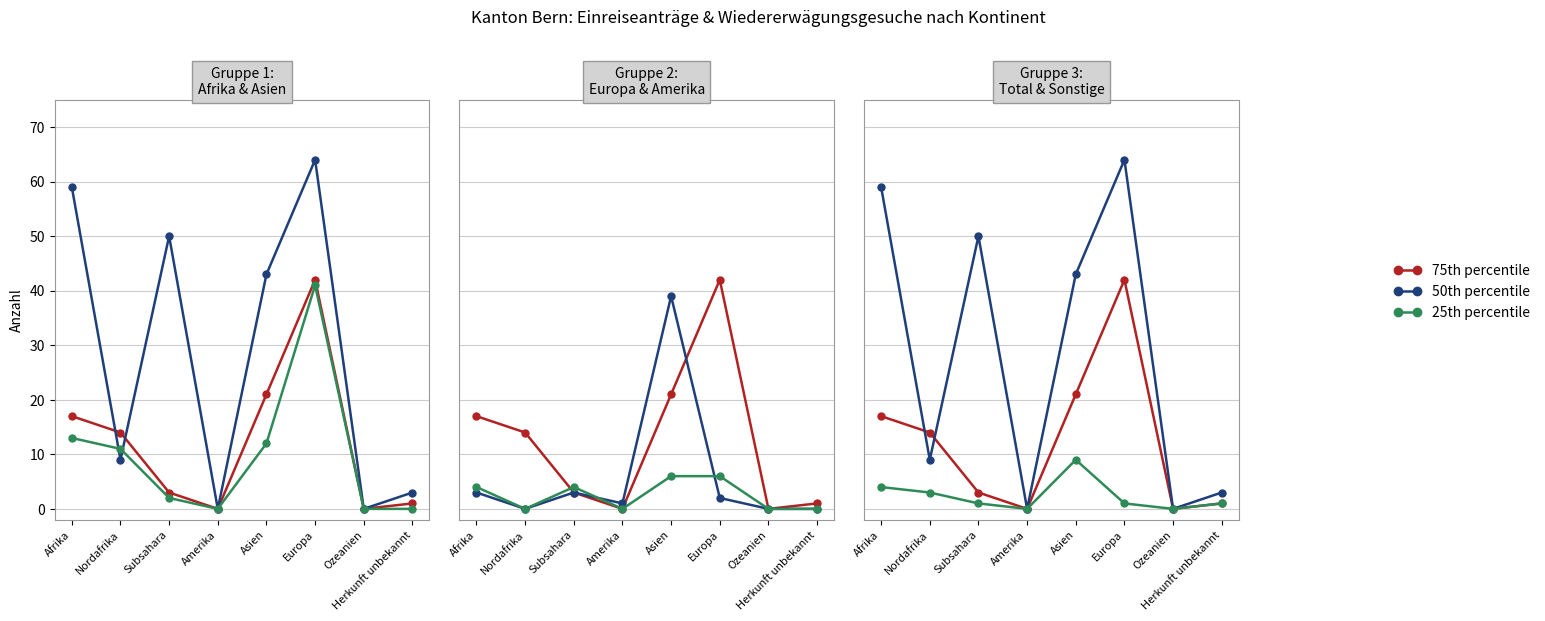

In 25th percentile, how many points are lower than both neighbors (excluding endpoints)?

2